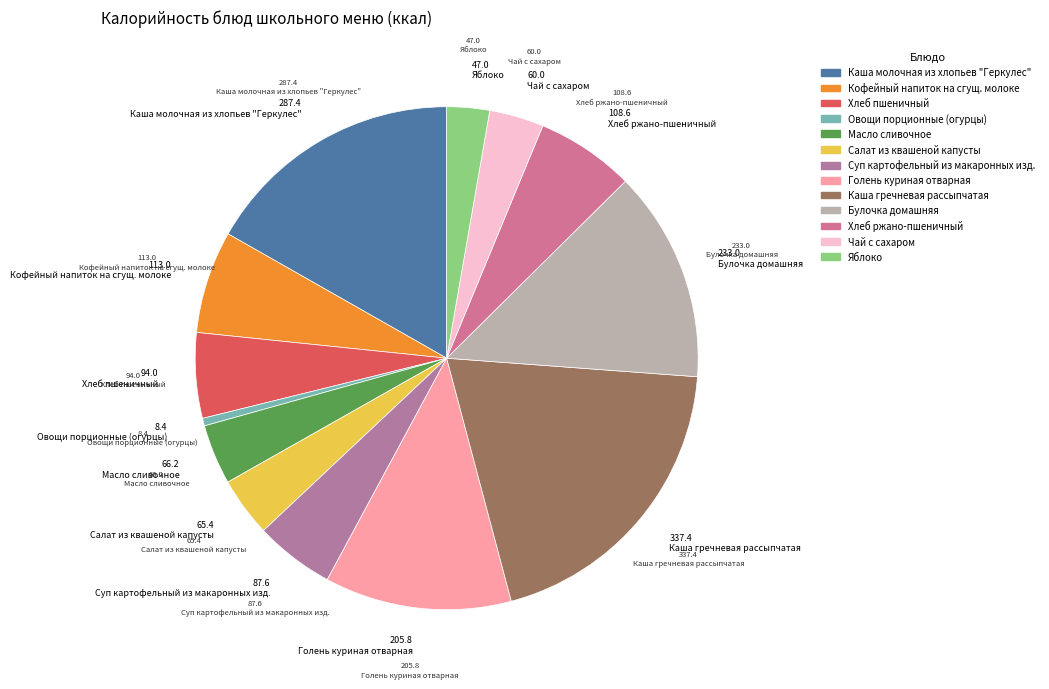

What is the smallest slice in the pie chart?

Овощи порционные (огурцы)